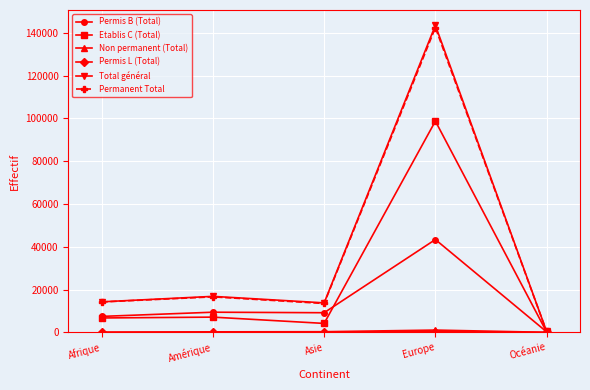

What is the difference between the highest and lowest values at Océanie?

395